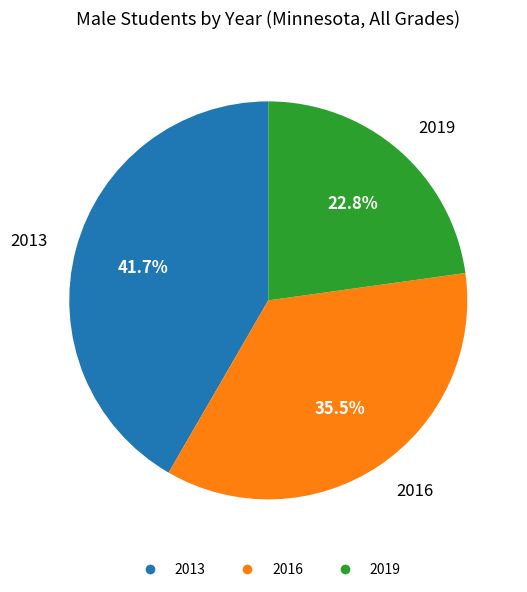

Combined, do 2019 and 2016 account for over 50%?

Yes